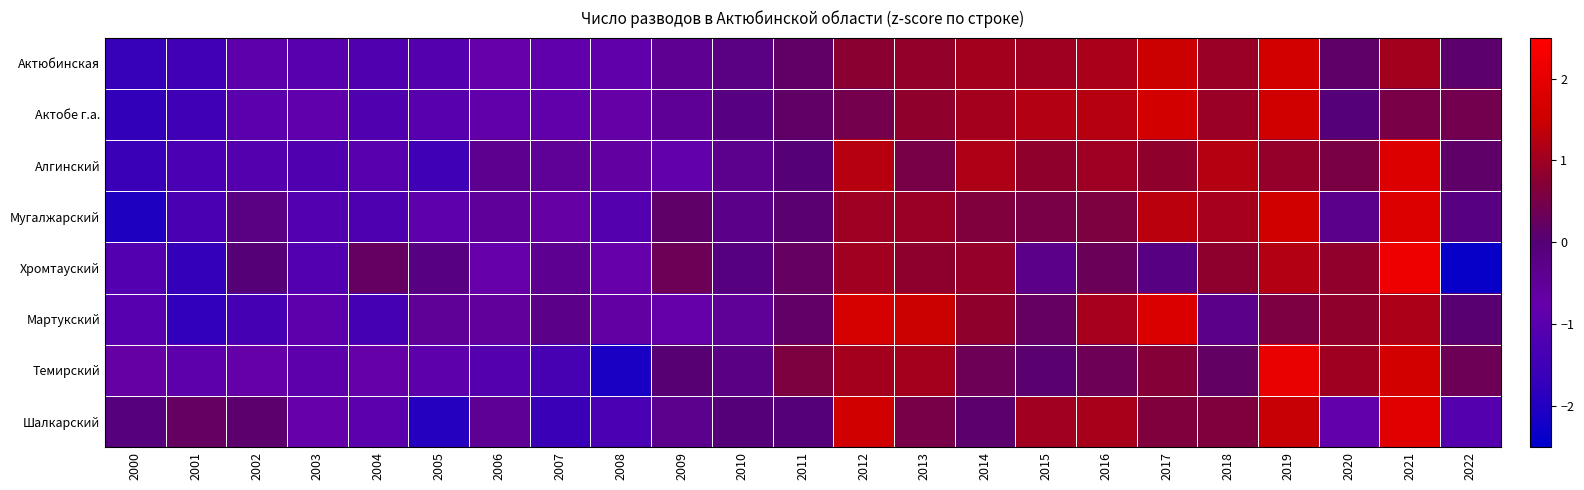

At how many categories does at least one series exceed 0?

16